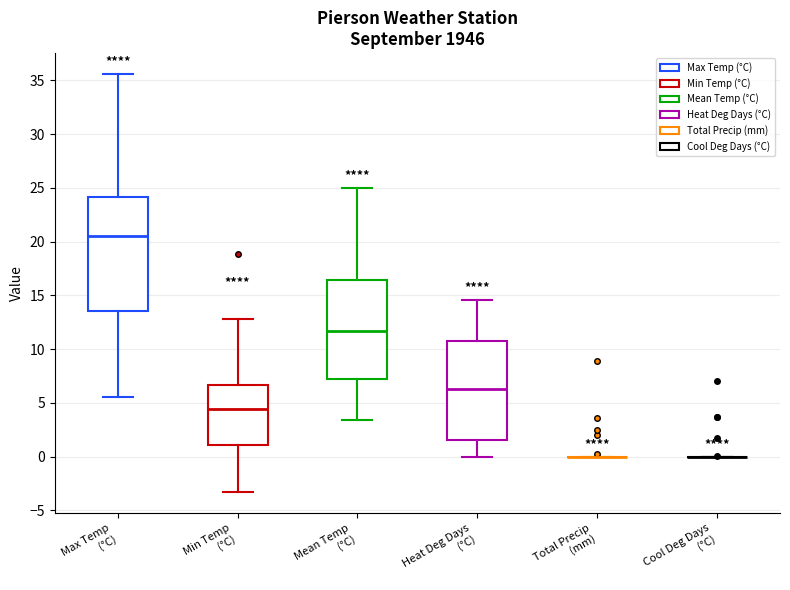

Reading left to right, read every box against the y-axis: the position of its median line, the range the box covers, and the ends of its whiskers. The values are not printed on the chart, so give them approximately, as read against the axis.

Max Temp (°C): median 20.5, box 13.5 to 24.0, whiskers 5.5 to 35.5
Min Temp (°C): median 4.5, box 1.0 to 6.5, whiskers -3.5 to 13.0
Mean Temp (°C): median 11.5, box 7.0 to 16.5, whiskers 3.5 to 25.0
Heat Deg Days (°C): median 6.5, box 1.5 to 11.0, whiskers 0.0 to 14.5
Total Precip (mm): box collapsed to a line at 0.0, whiskers 0.0 to 0.0
Cool Deg Days (°C): box collapsed to a line at 0.0, whiskers 0.0 to 0.0